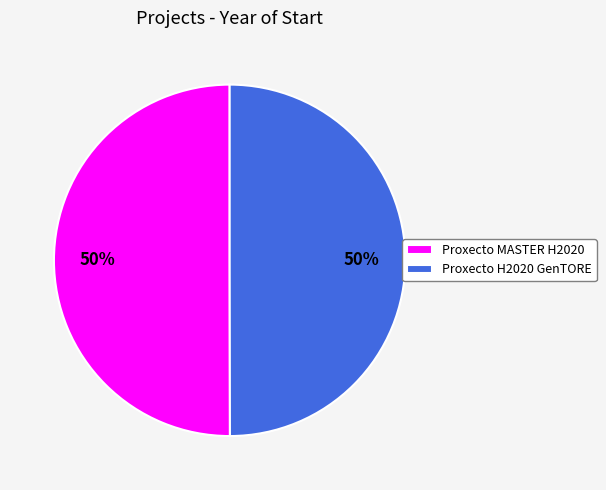

True or false: Proxecto H2020 GenTORE accounts for 50% of the total.

True